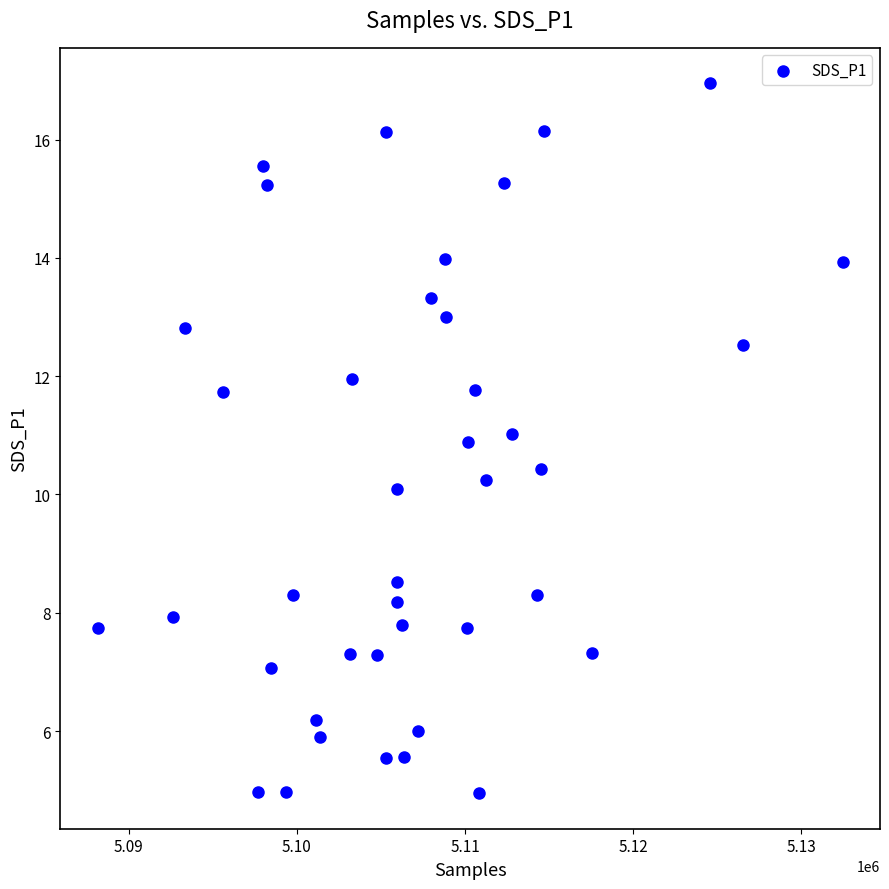

What is the range of Y values (max minus min)?

12.0